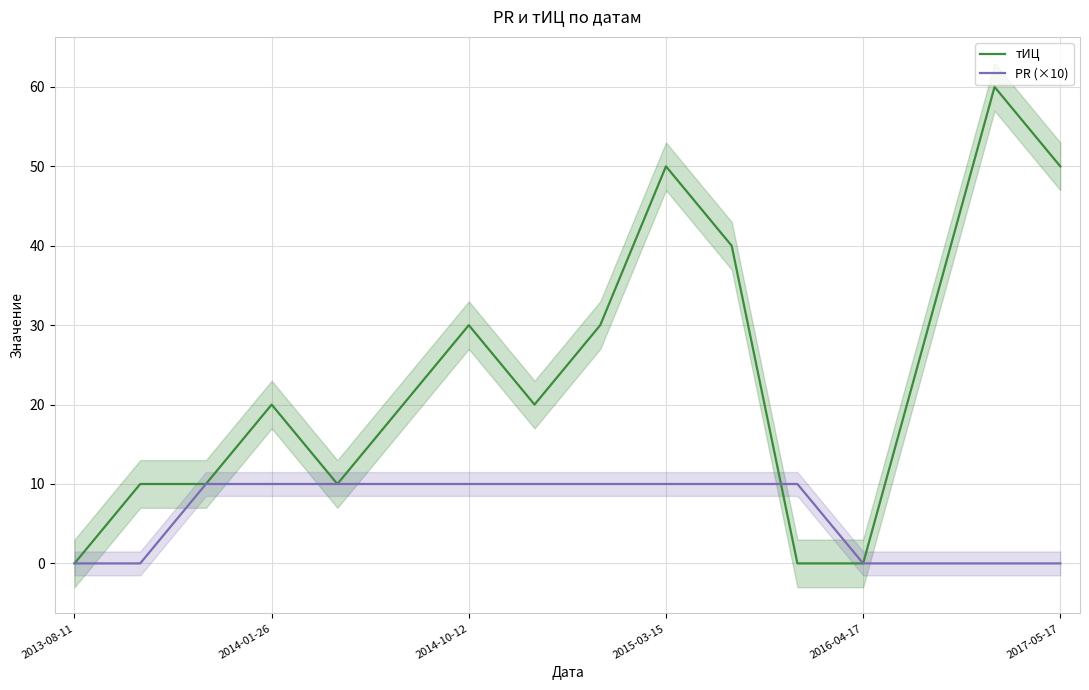

Is it true that PR (×10) equals -6 at 2013-08-11?

False